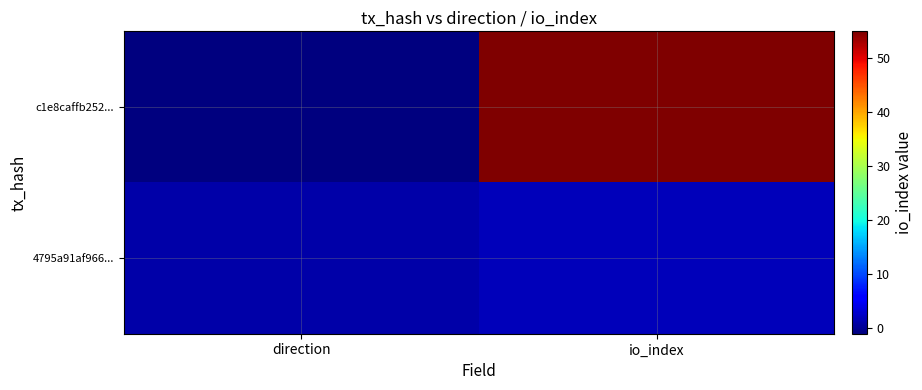

Which label corresponds to the largest value in the chart?

io_index